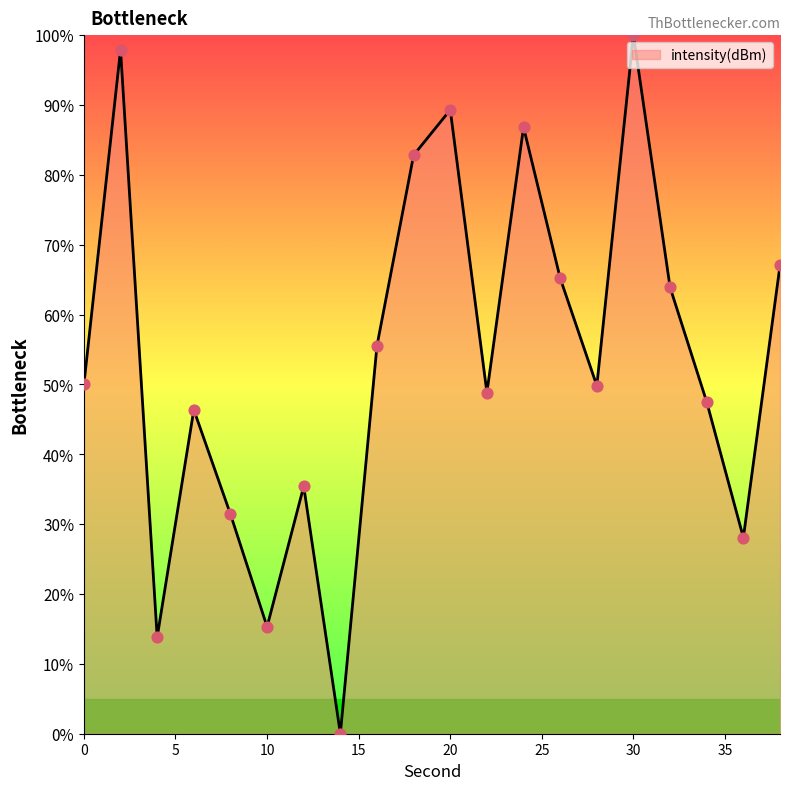

What is the maximum value shown in the chart?

100.0